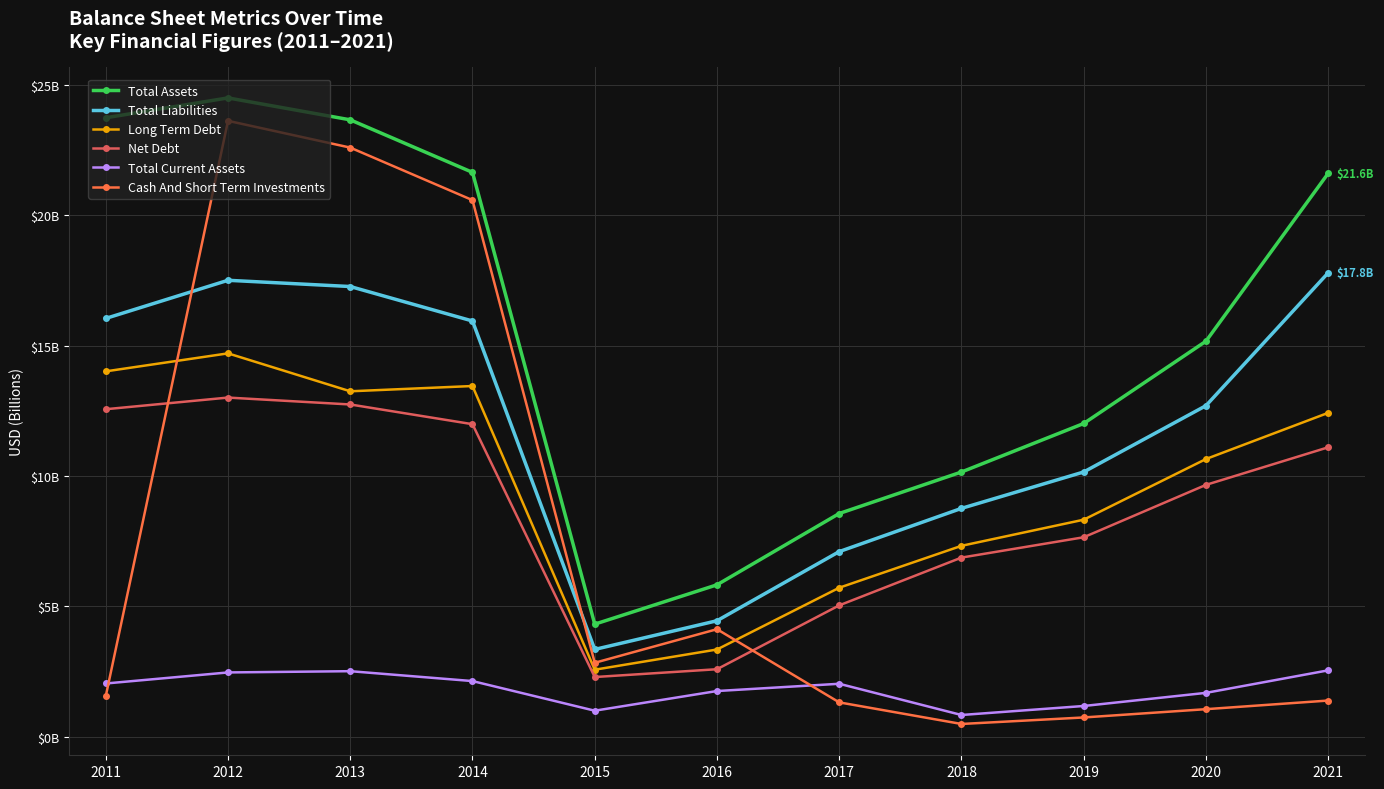

Is this an area chart (filled region under the line)?

No